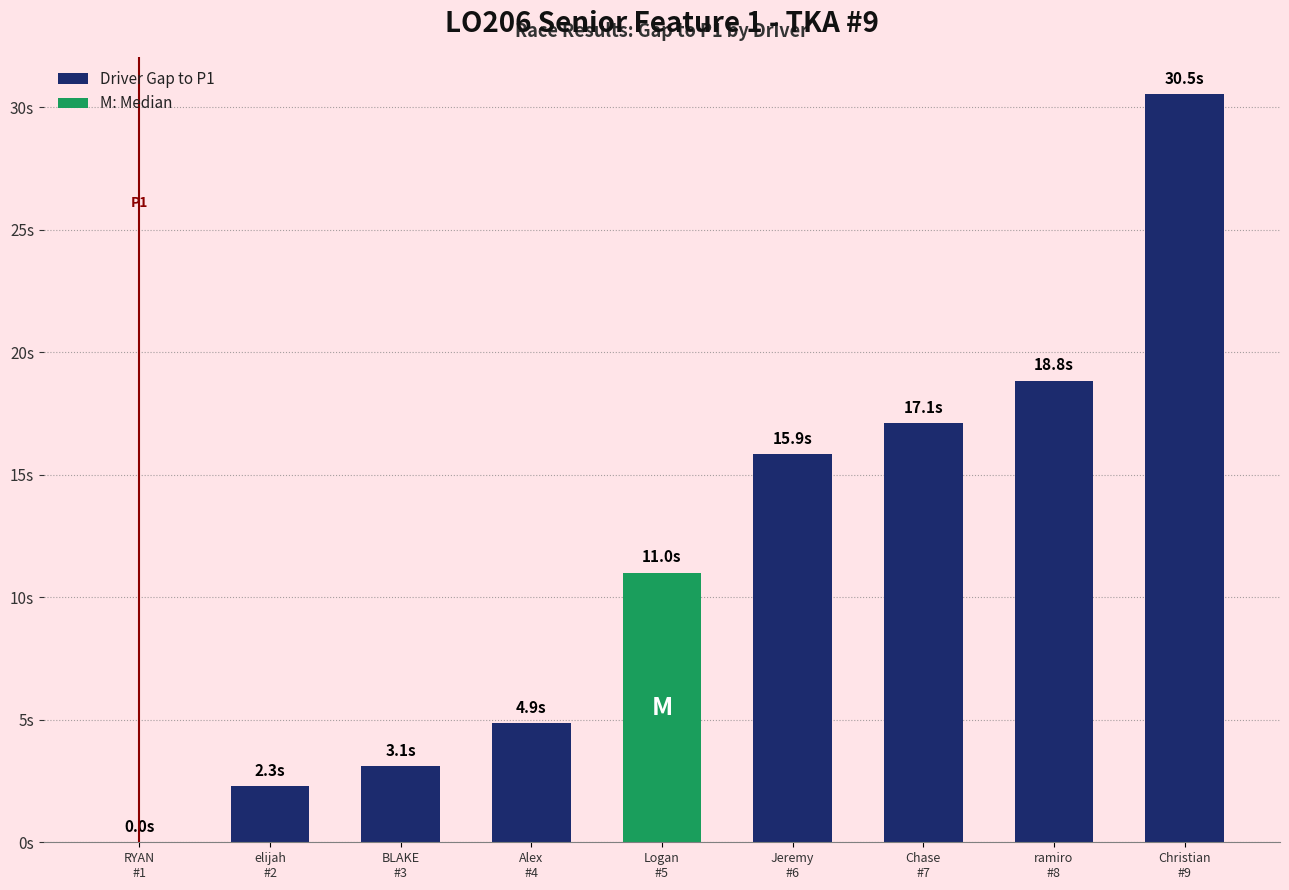

Reading left to right, transcribe all the data shown in this chart.

RYAN
#1=0.0	elijah
#2=2.3	BLAKE
#3=3.1	Alex
#4=4.9	Logan
#5=11.0	Jeremy
#6=15.9	Chase
#7=17.1	ramiro
#8=18.8	Christian
#9=30.5